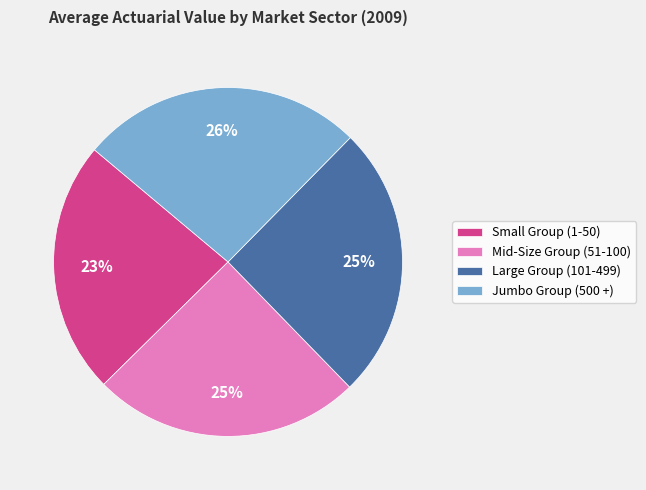

To the nearest percent, what portion does Large Group (101-499) represent?

25%